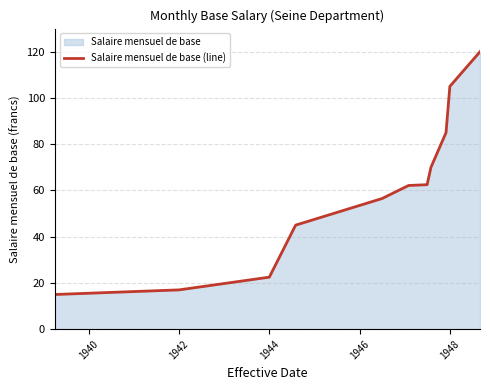

Does the chart display data point markers on the line(s)?

No